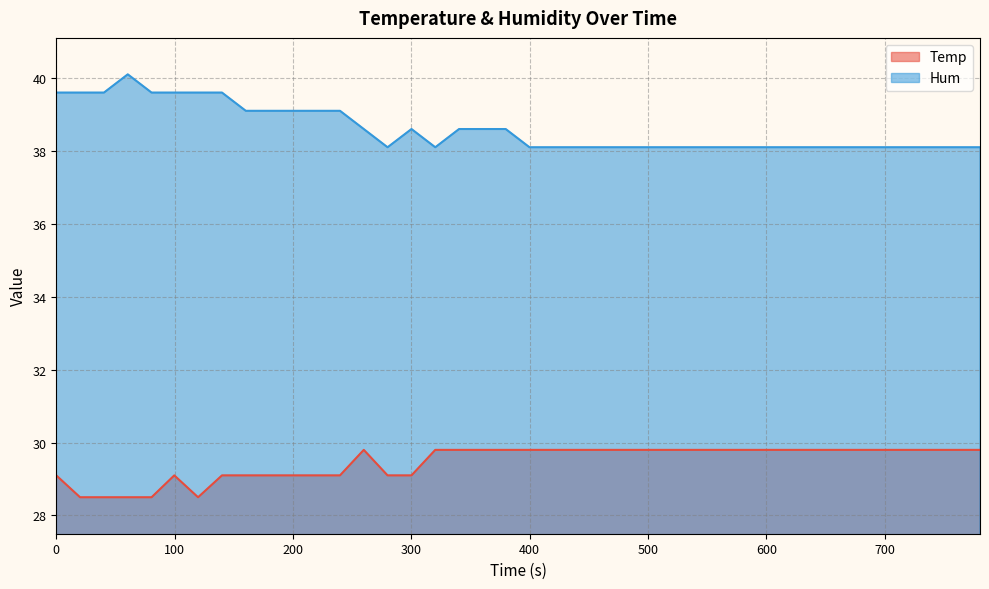

Which series has the largest total across all categories?

Hum